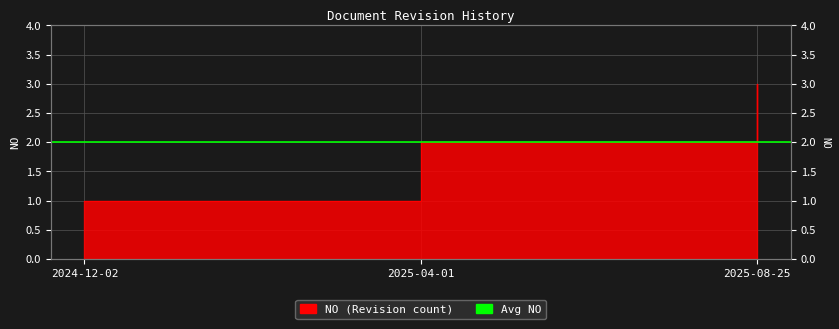

Reading left to right, transcribe all the data shown in this chart.

1	2	3